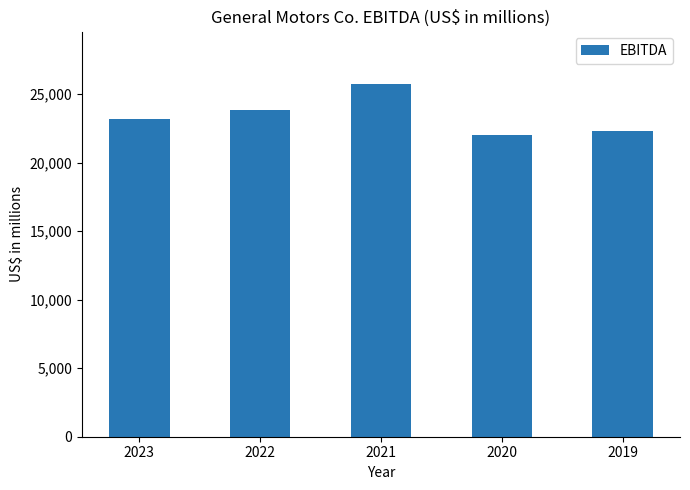

List the labels in order of value, largest first.

2021, 2022, 2023, 2019, 2020